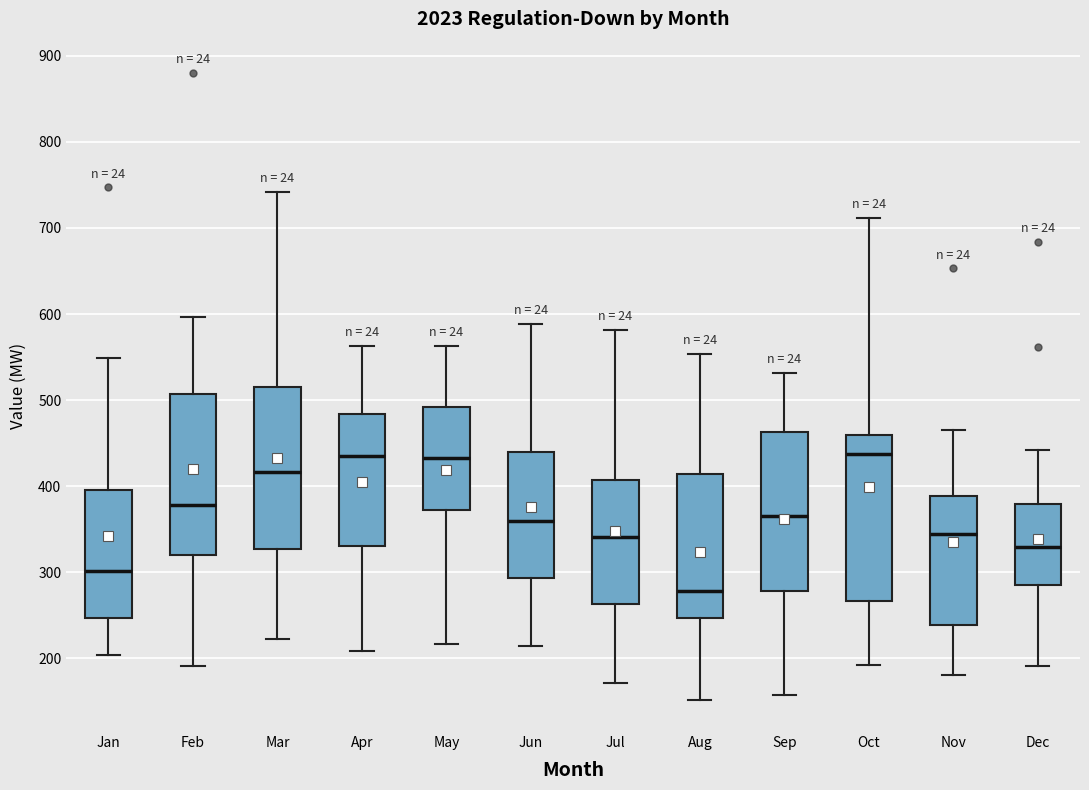

Which box's median line is the lowest?

Aug